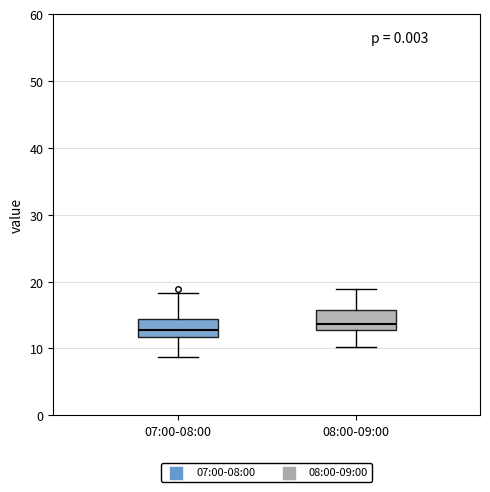

Reading left to right, read every box against the y-axis: the position of its median line, the range the box covers, and the ends of its whiskers. The values are not printed on the chart, so give them approximately, as read against the axis.

07:00-08:00: median 13, box 12 to 14, whiskers 9 to 18
08:00-09:00: median 14, box 13 to 16, whiskers 10 to 19